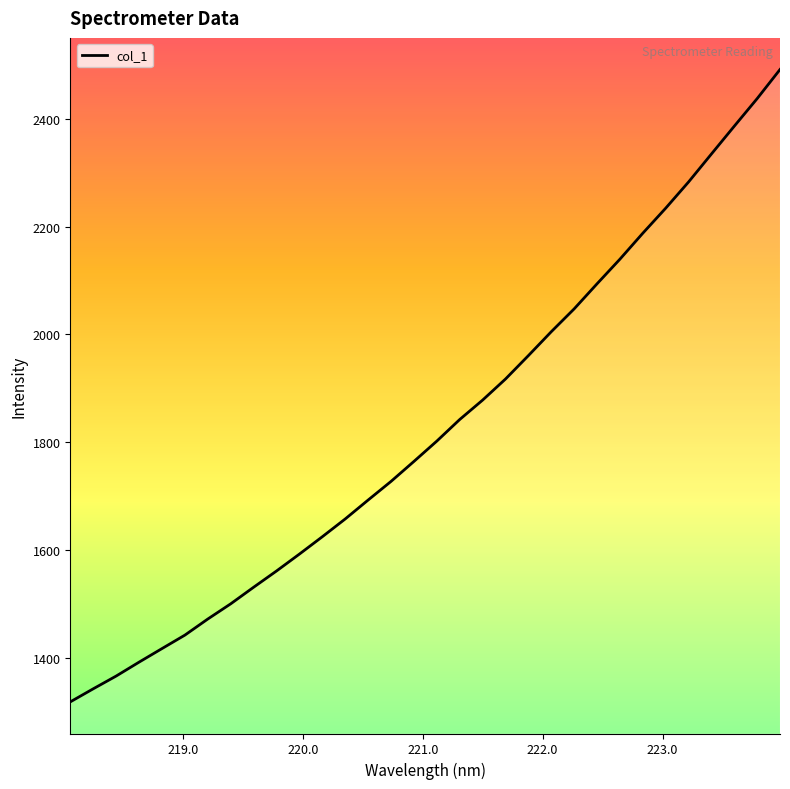

What is the maximum value shown in the chart?

2491.6